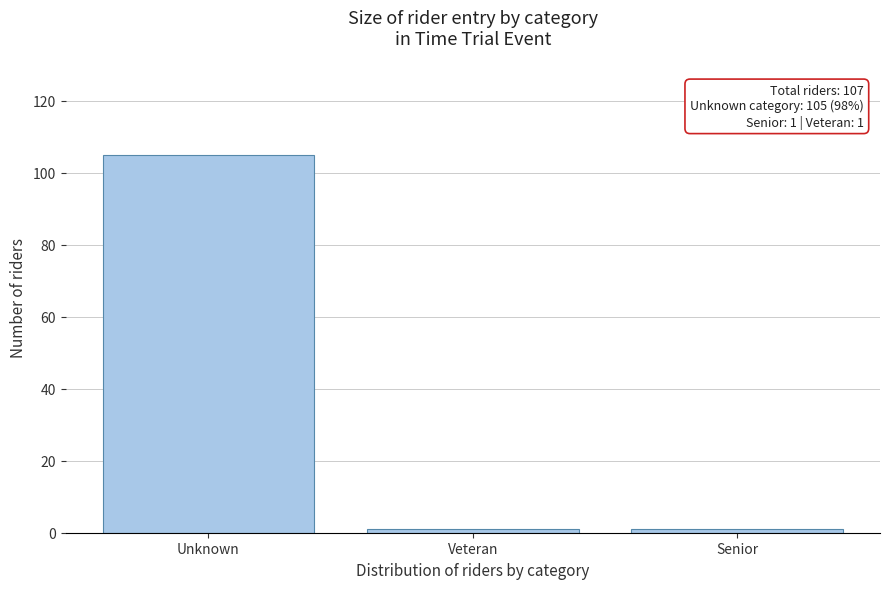

Reading right to left, transcribe all the data shown in this chart.

1	1	105